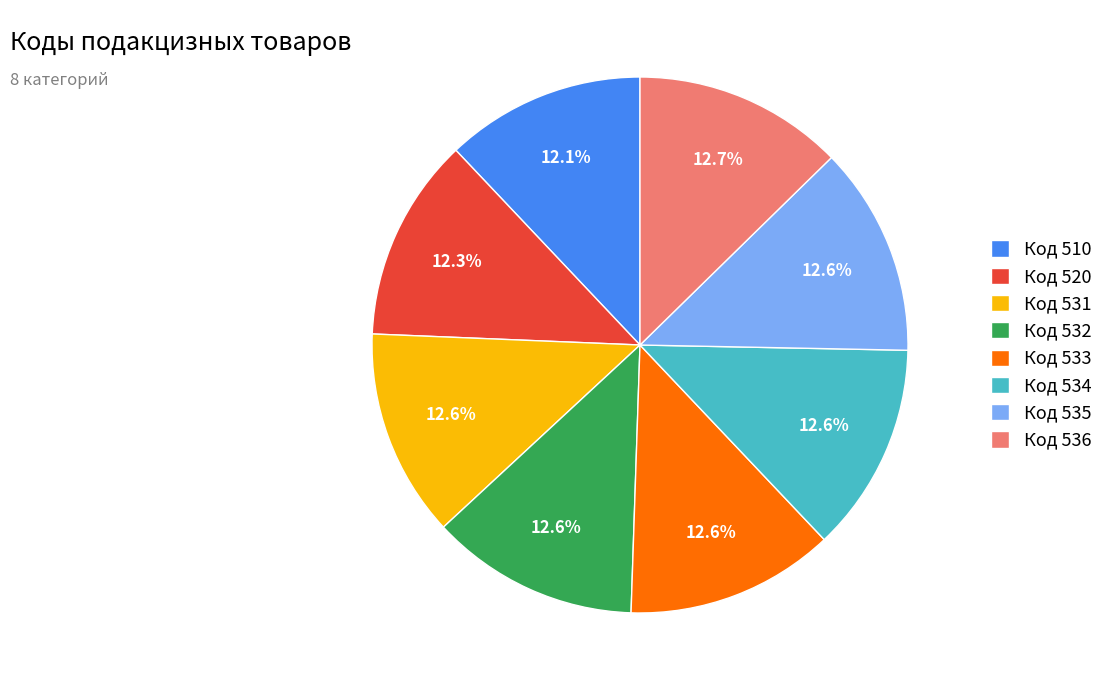

Does Код 510 account for over 50% of the chart?

No